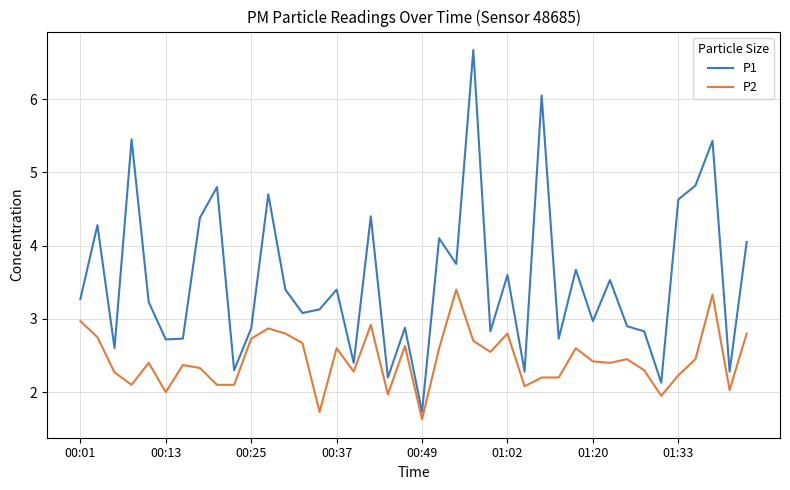

Which series has the largest total across all categories?

P1